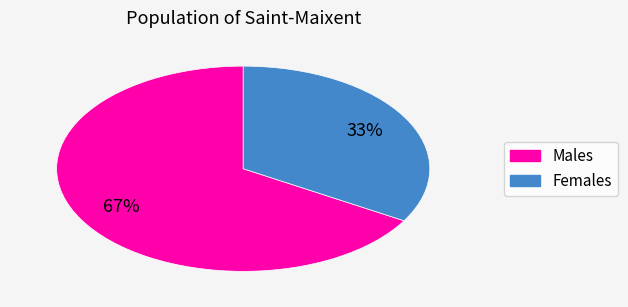

Does any single category account for the majority?

Yes